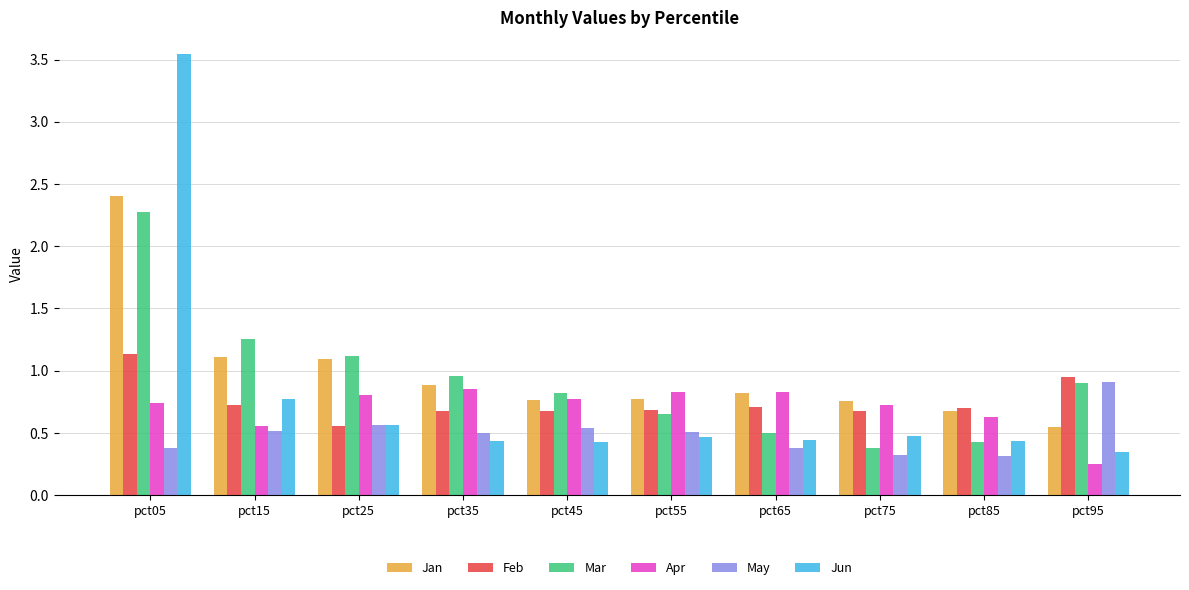

Where is Mar nearest to the value 1?

pct35